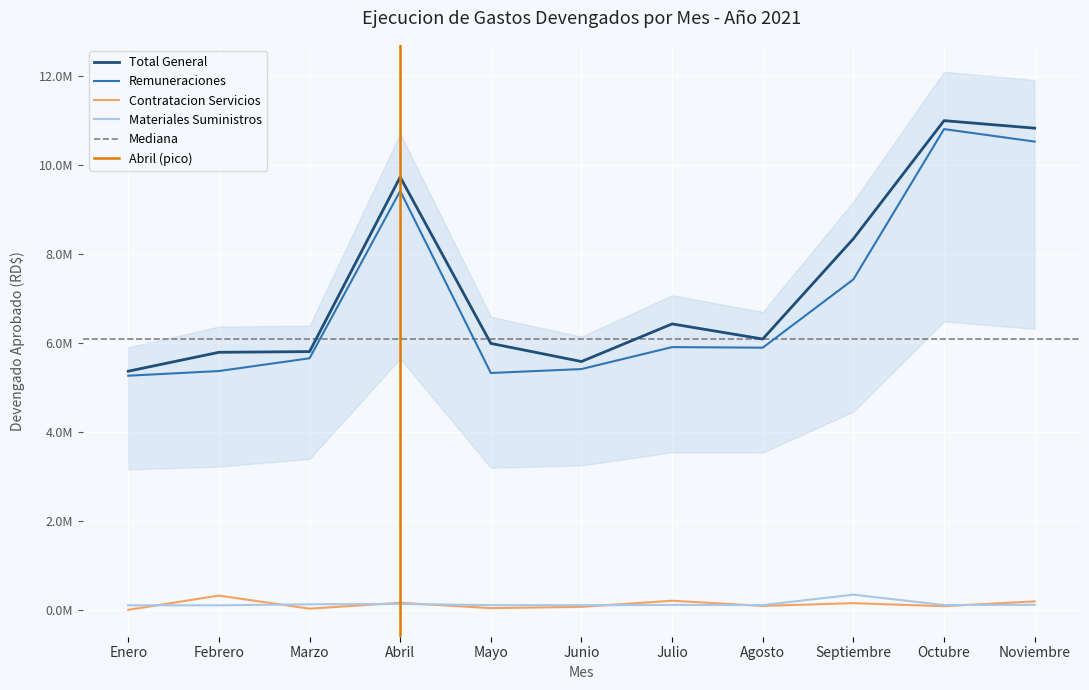

What is the difference between the second highest and second lowest values in the Materiales Suministros series?

31407.7